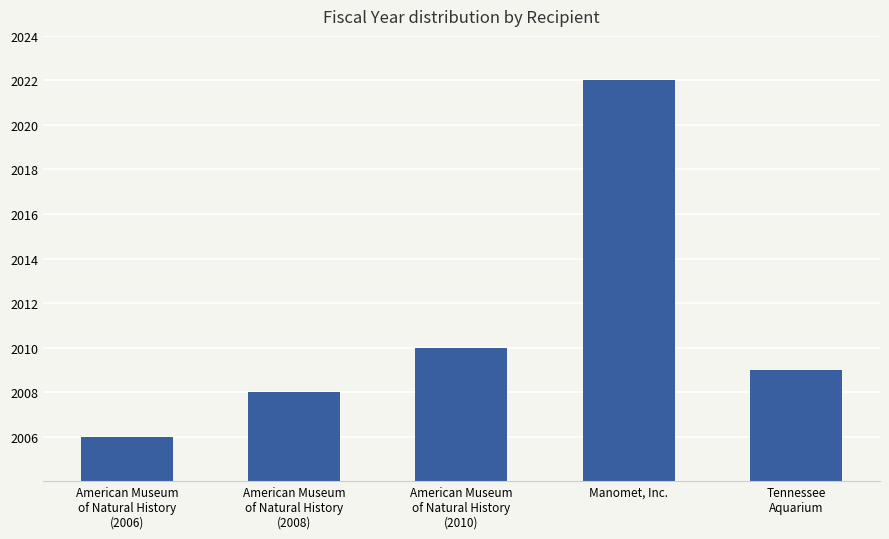

What is the minimum value shown in the chart?

2006